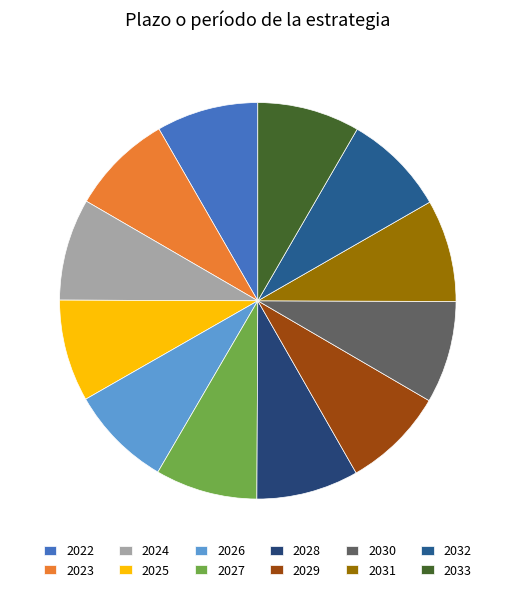

Between 2030 and 2029, which is larger?

2030